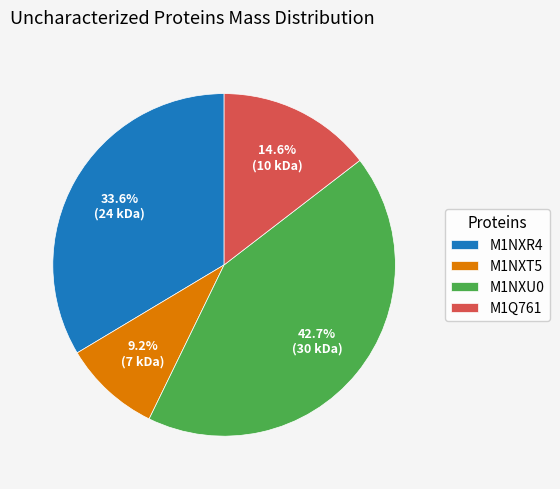

Do M1NXT5 and M1NXR4 together represent more than half of the pie?

No